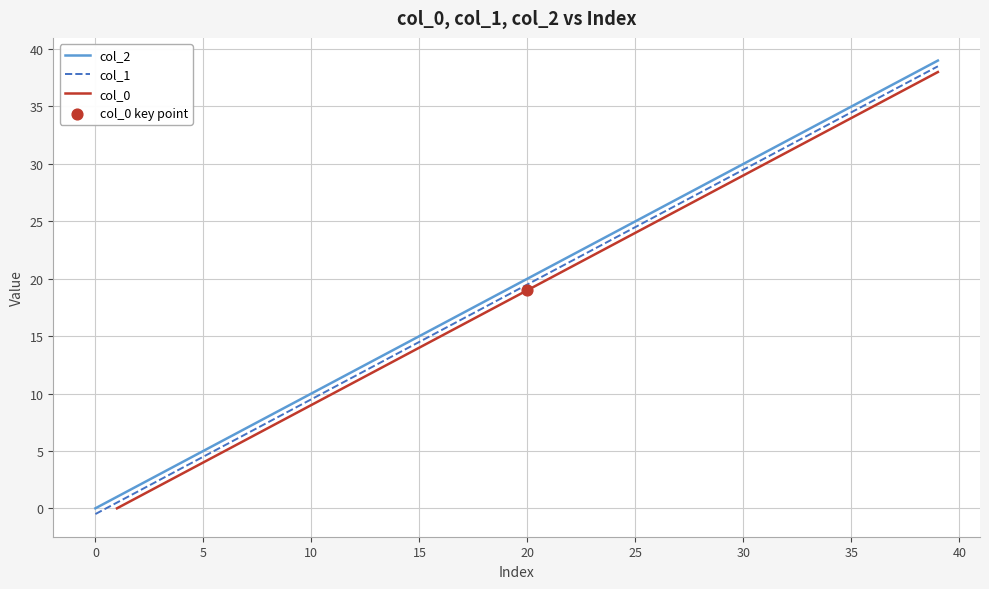

Which series contains the highest Y value?

col_2